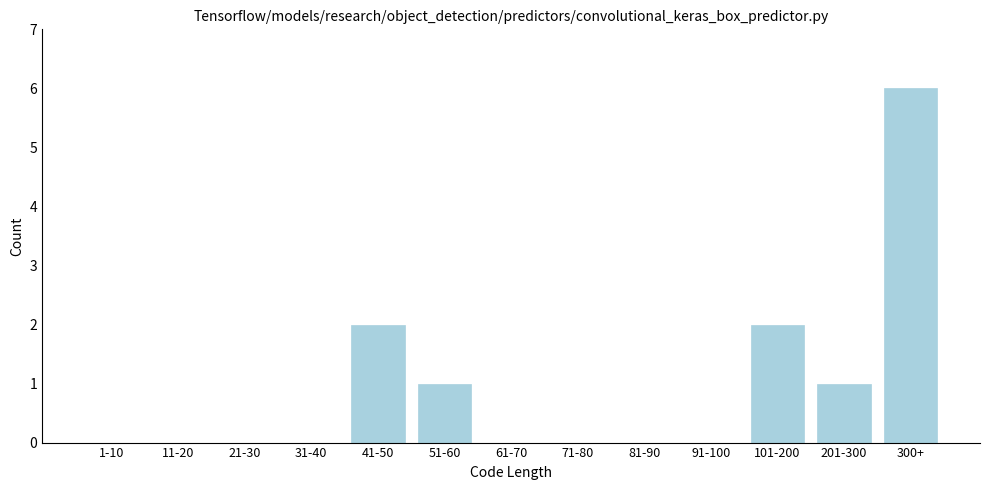

Reading left to right, extract all data points from this chart.

1-10=0	11-20=0	21-30=0	31-40=0	41-50=2	51-60=1	61-70=0	71-80=0	81-90=0	91-100=0	101-200=2	201-300=1	300+=6